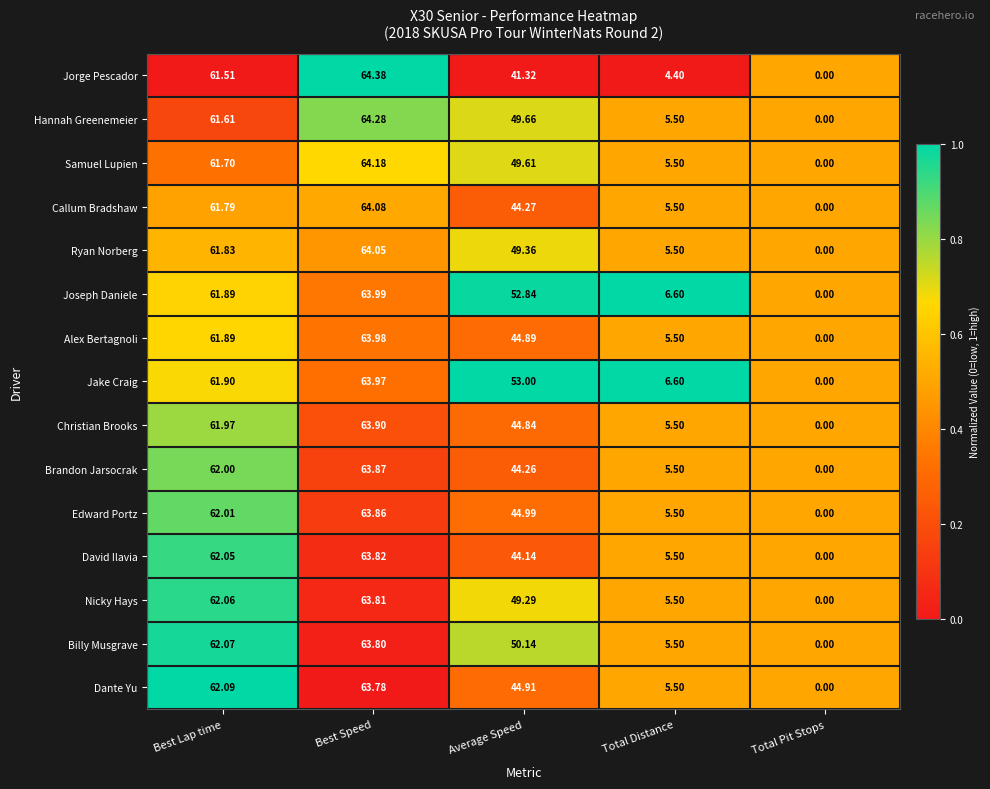

List the series in order of their peak value, highest first.

Jorge Pescador, Hannah Greenemeier, Samuel Lupien, Callum Bradshaw, Ryan Norberg, Joseph Daniele, Alex Bertagnoli, Jake Craig, Christian Brooks, Brandon Jarsocrak, Edward Portz, David Ilavia, Nicky Hays, Billy Musgrave, Dante Yu